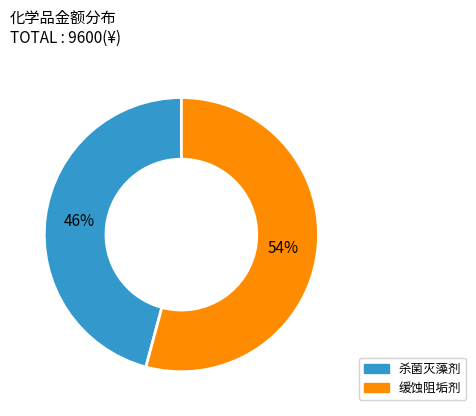

Combined, do 缓蚀阻垢剂 and 杀菌灭藻剂 account for over 50%?

Yes